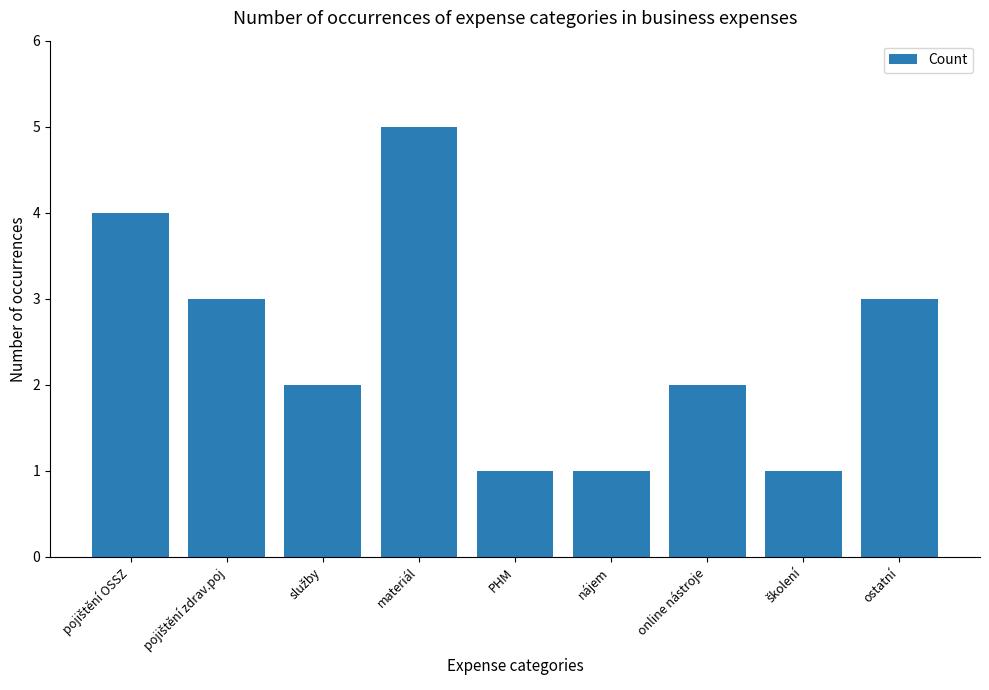

What is the average value?

2